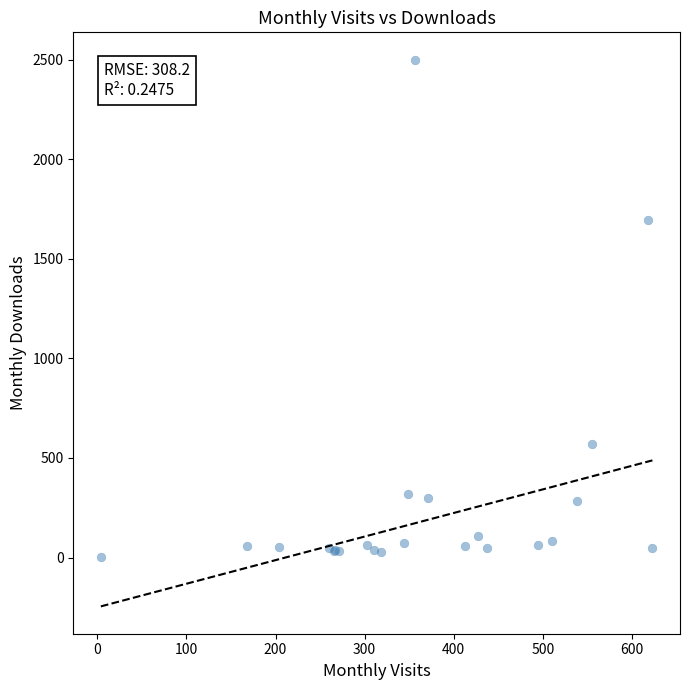

What Y value in the scatter plot is closest to 1251?

1693